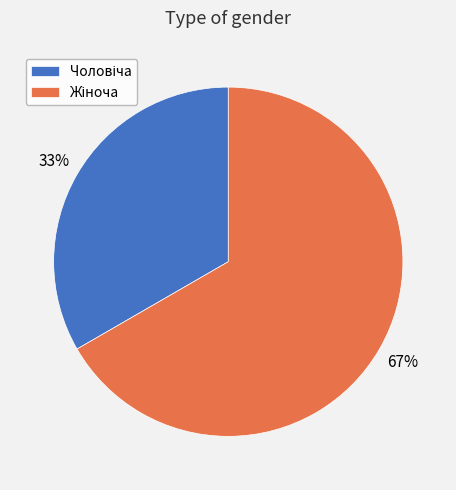

Is there any slice that represents more than half of the pie?

Yes